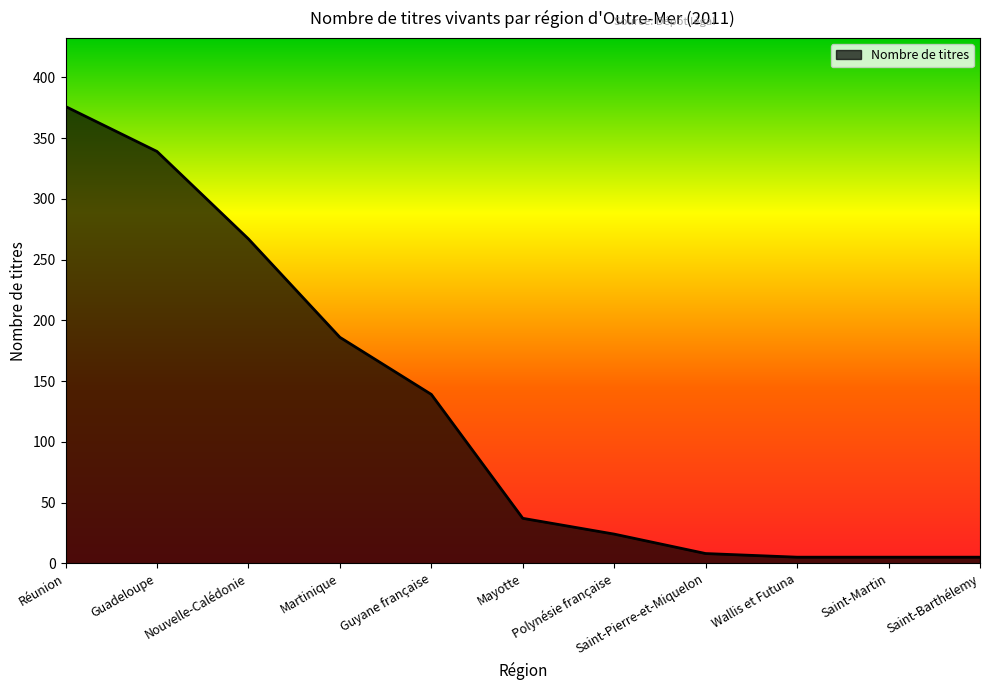

Which has a higher value, Saint-Barthélemy or Guyane française?

Guyane française